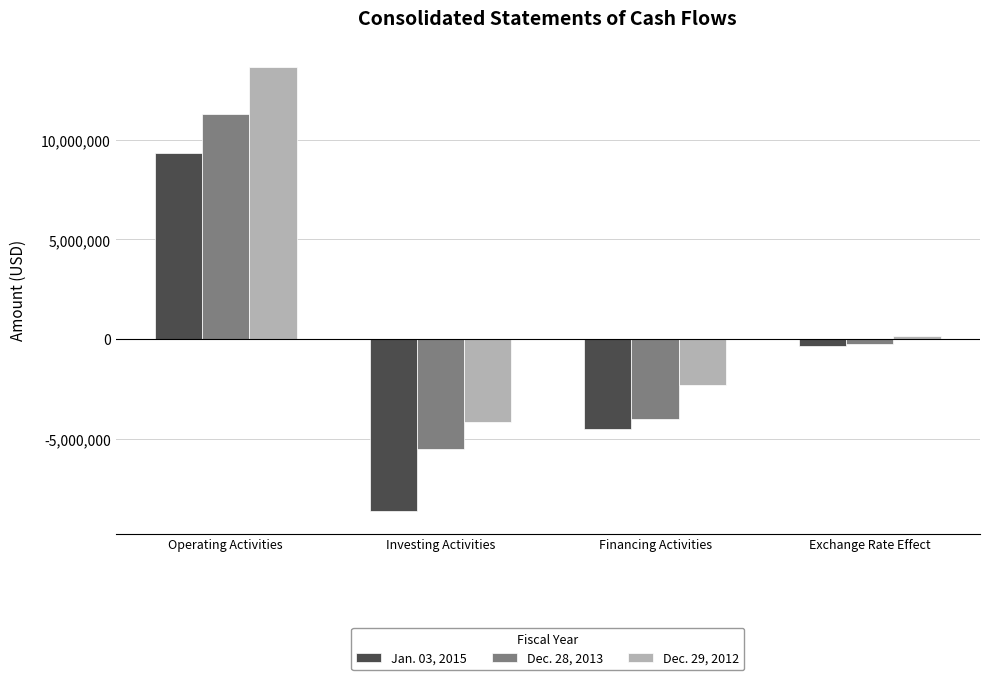

How many values in Dec. 28, 2013 are above zero?

1